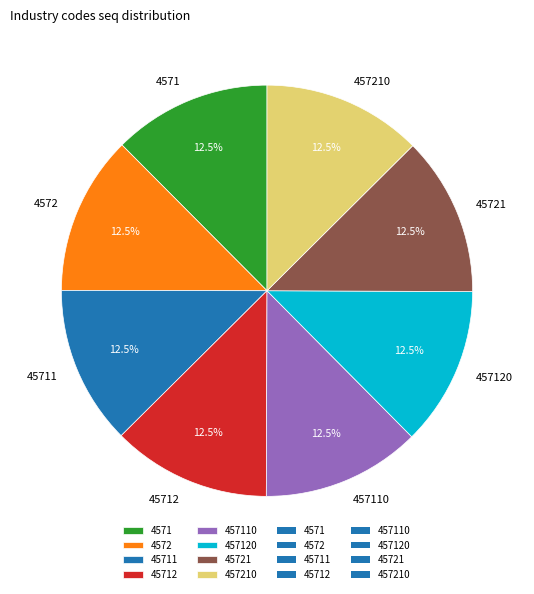

Approximately how many times larger is the value at 457110 compared to 4572?

1.0